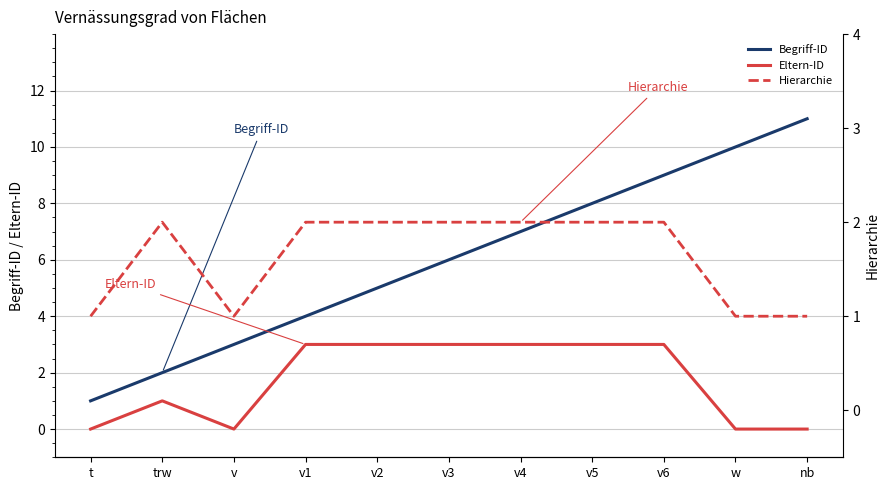

True or false: Eltern-ID and Begriff-ID intersect in this chart.

False